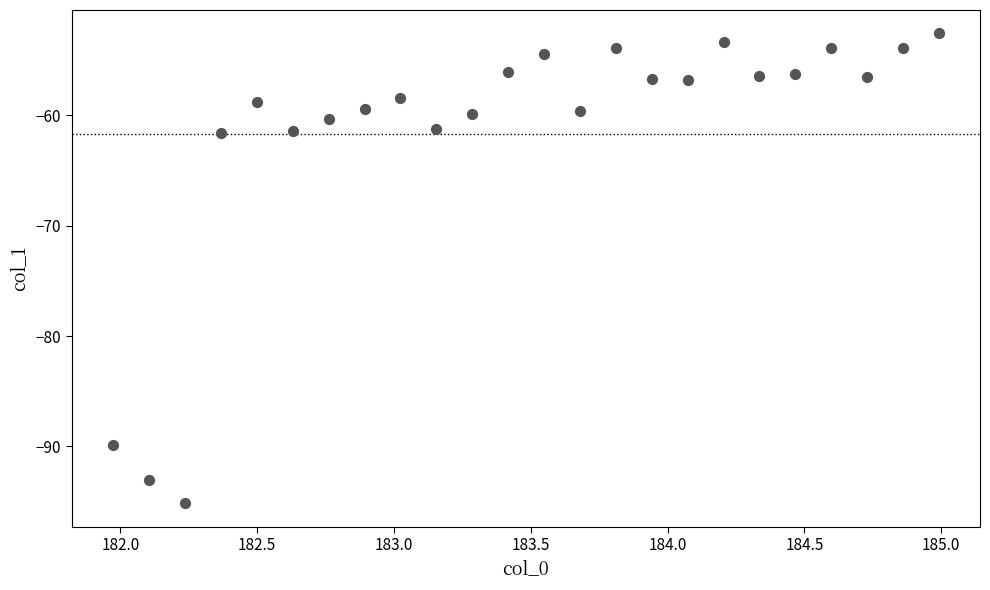

What is the range of Y values (max minus min)?

42.6